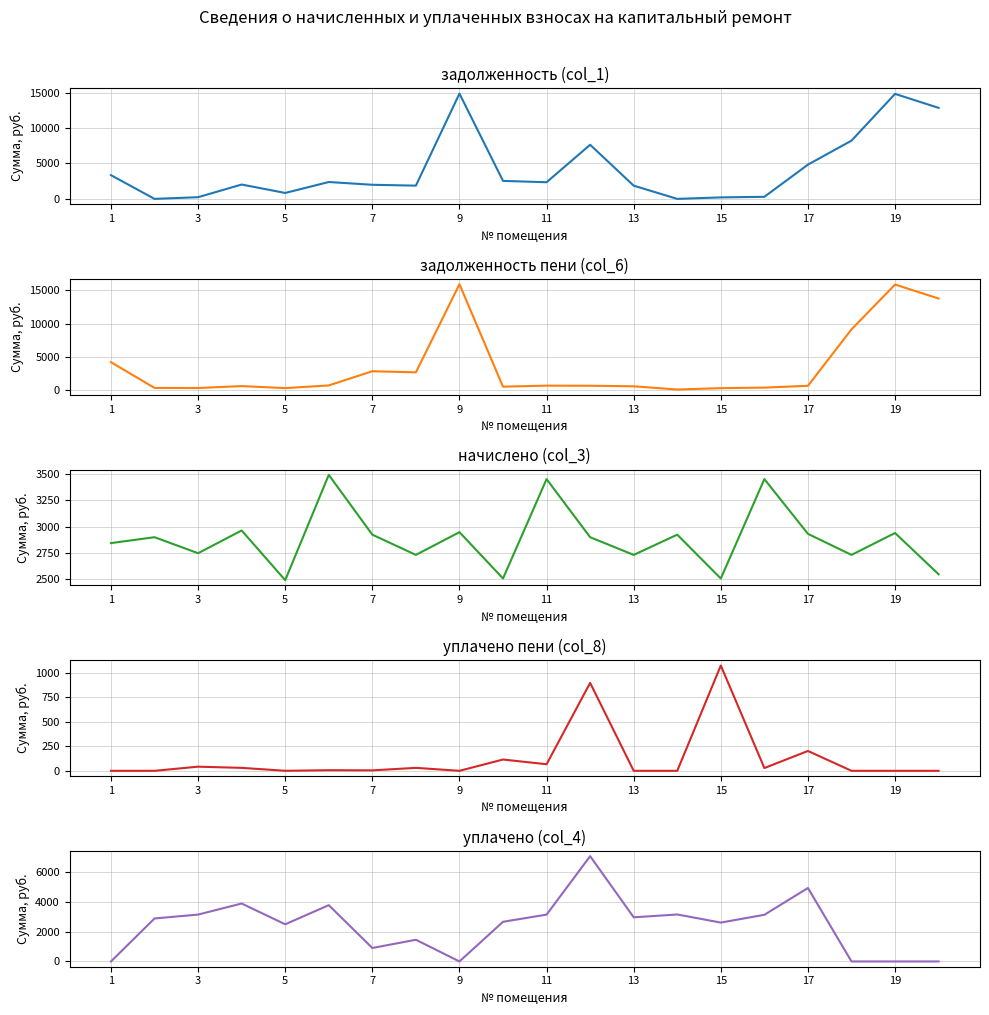

The задолженность (col_1) series shows 899.9 at 11. True or false?

False